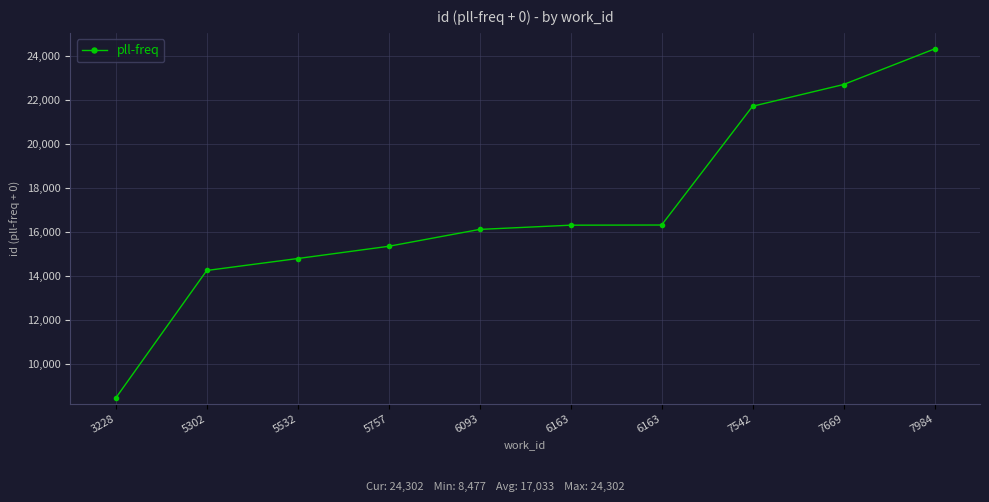

Does the chart display data point markers on the line(s)?

Yes